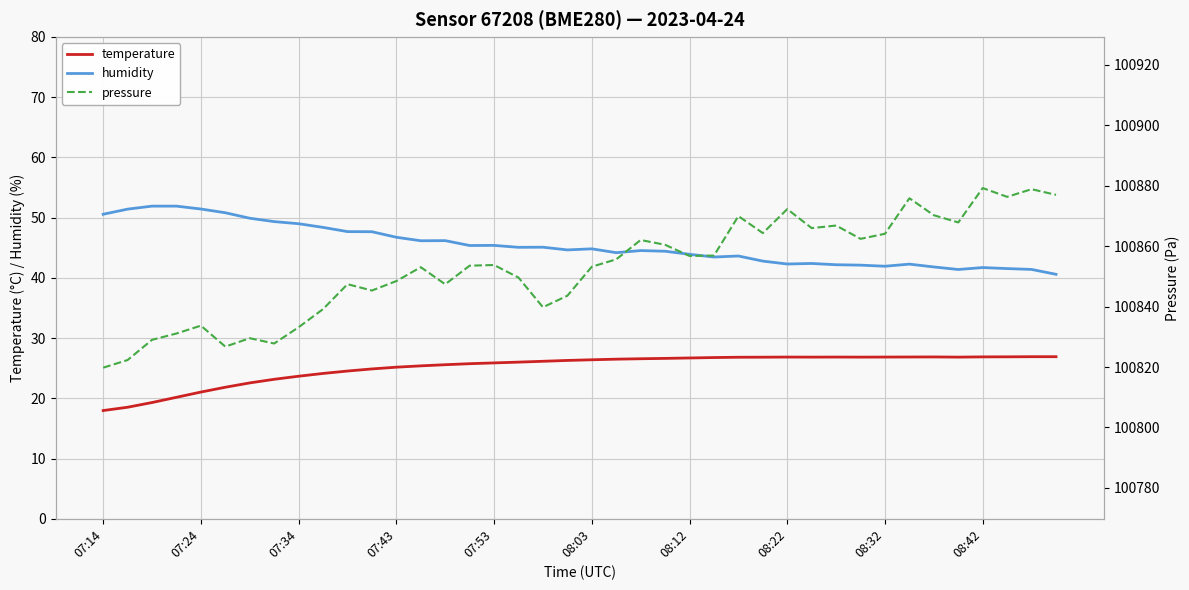

What is the average value of the temperature series?

25.1